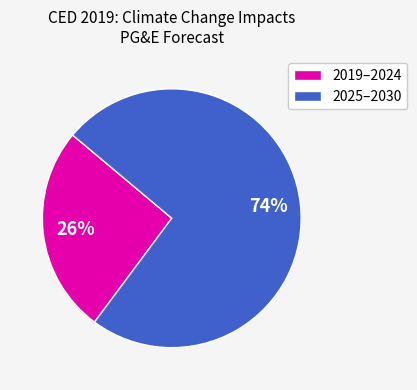

Which category has the smallest portion of the pie?

2019–2024